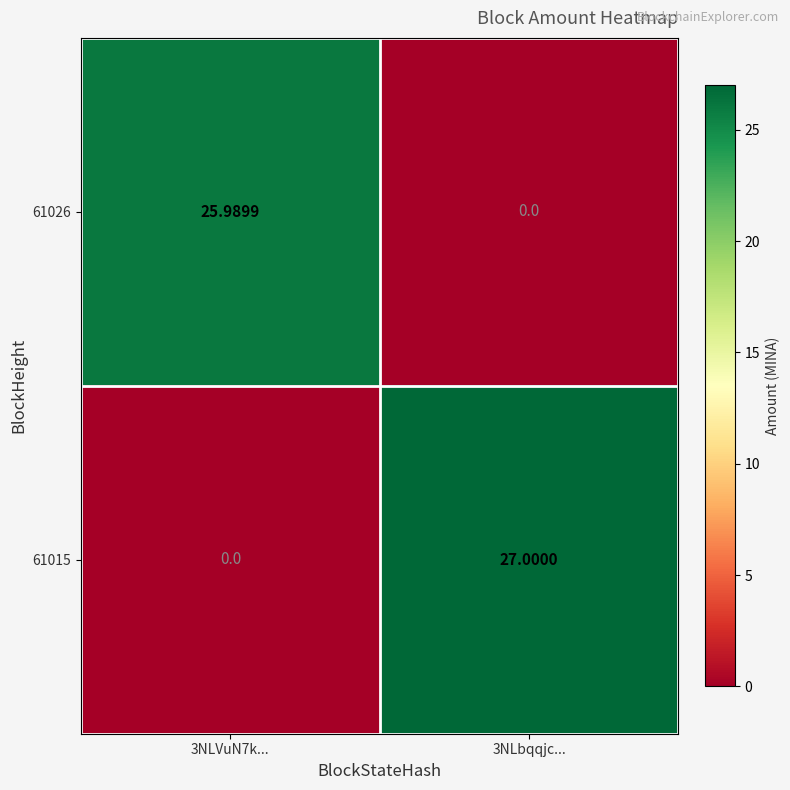

Is the value of 61026 at 3NLbqqjc... greater than the value of 61015 at 3NLbqqjc...?

No